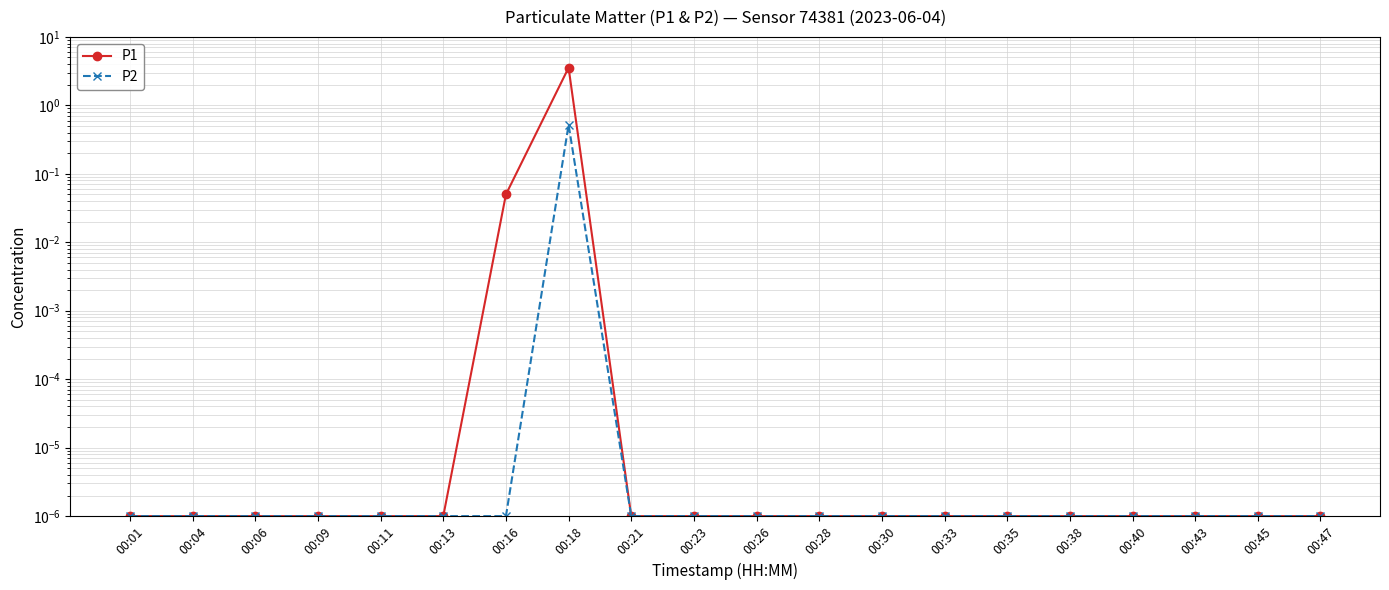

Reading left to right, transcribe all the data shown in this chart.

P1: 0.0	0.0	0.0	0.0	0.0	0.0	0.1	3.5	0.0	0.0	0.0	0.0	0.0	0.0	0.0	0.0	0.0	0.0	0.0	0.0
P2: 0.0	0.0	0.0	0.0	0.0	0.0	0.0	0.5	0.0	0.0	0.0	0.0	0.0	0.0	0.0	0.0	0.0	0.0	0.0	0.0